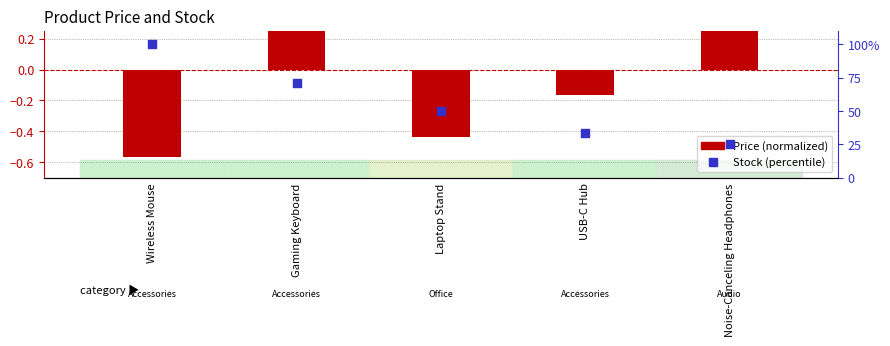

Which series reaches the maximum Y coordinate?

Stock (percentile)